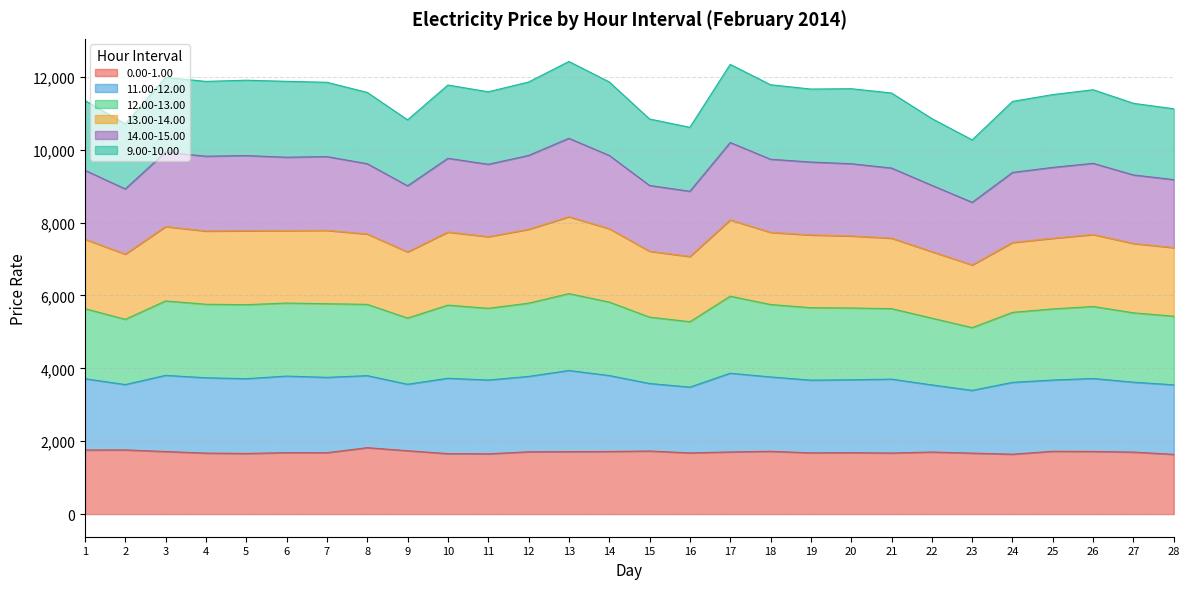

What is the total value across all series at 26?

11644.5